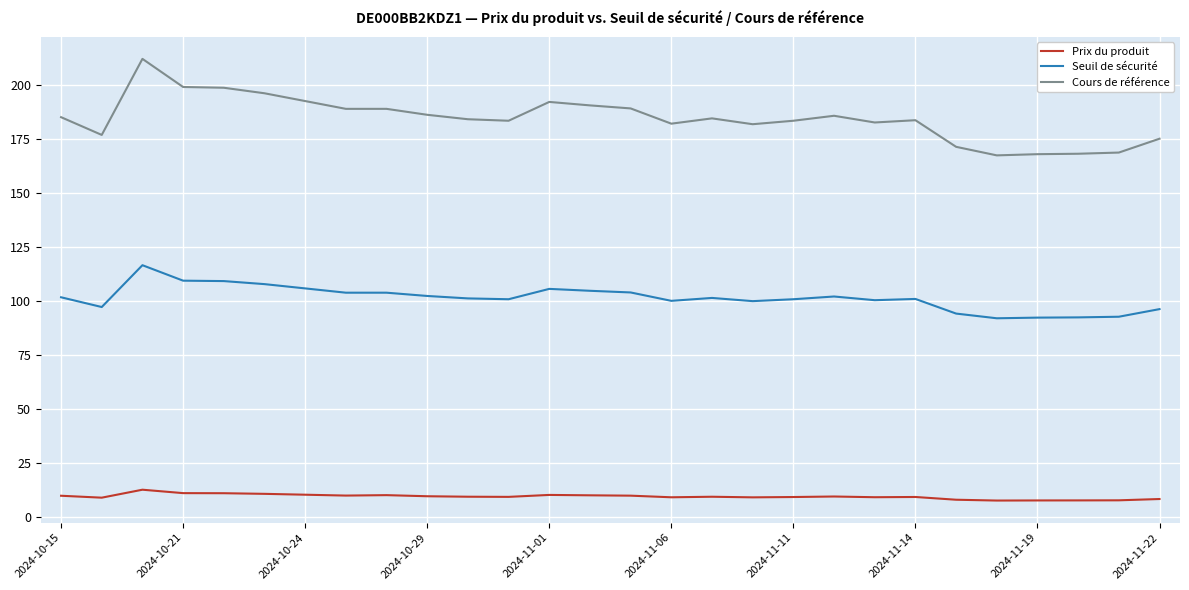

List the series in order of their overall mean, highest first.

Cours de référence, Seuil de sécurité, Prix du produit